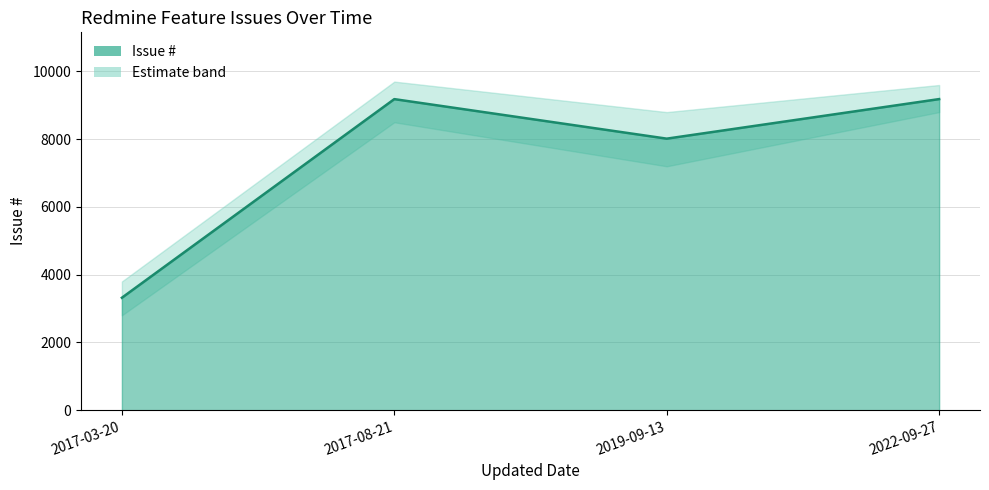

Which has a higher value, 2019-09-13 or 2022-09-27?

2022-09-27